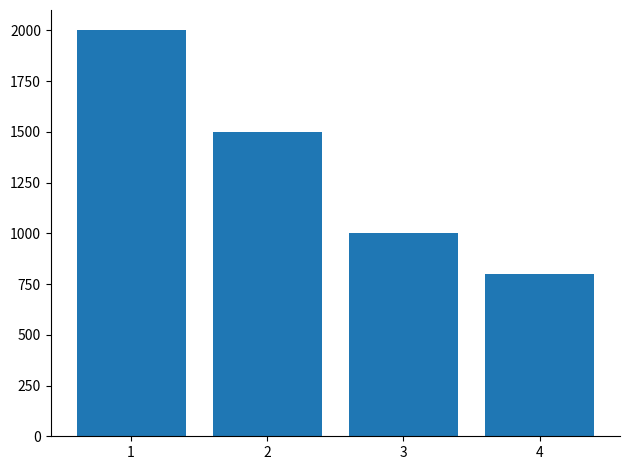

What is the difference between the maximum and minimum values?

1200